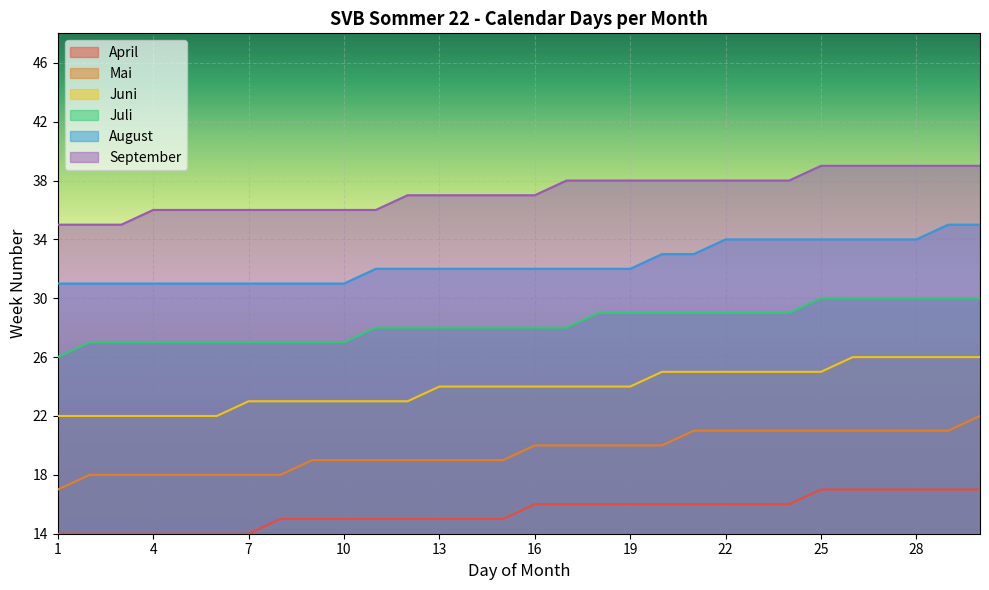

Which series has the largest total across all categories?

September